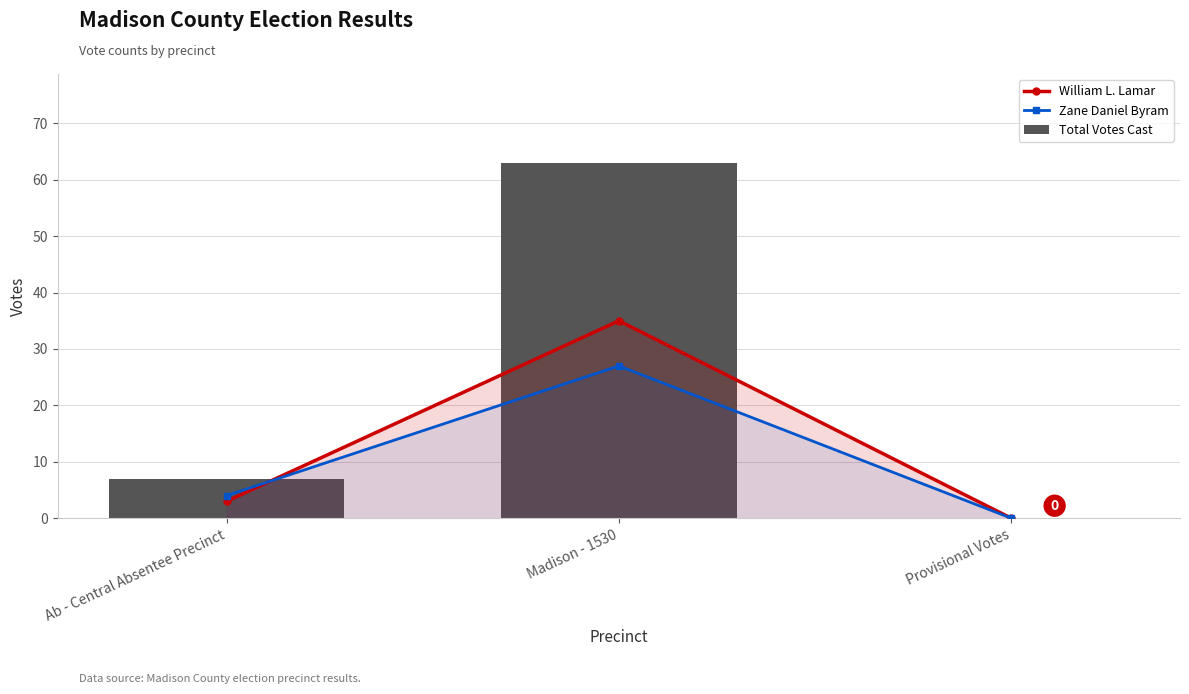

What is the difference between the maximum and minimum values in the Zane Daniel Byram series?

27